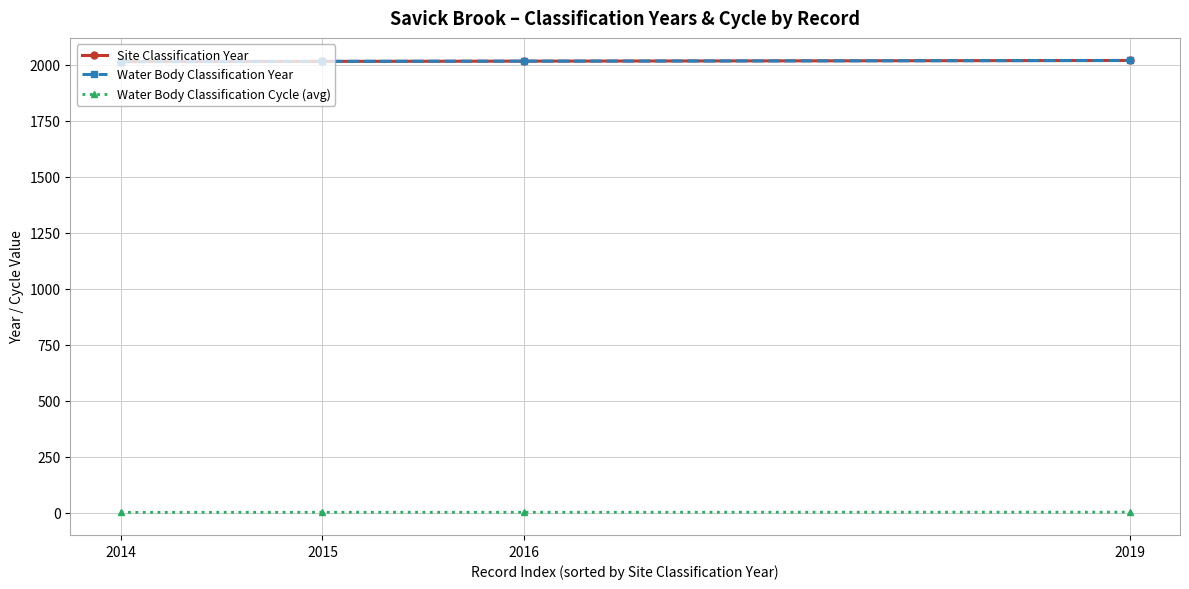

True or false: Water Body Classification Year and Water Body Classification Cycle (avg) intersect in this chart.

False